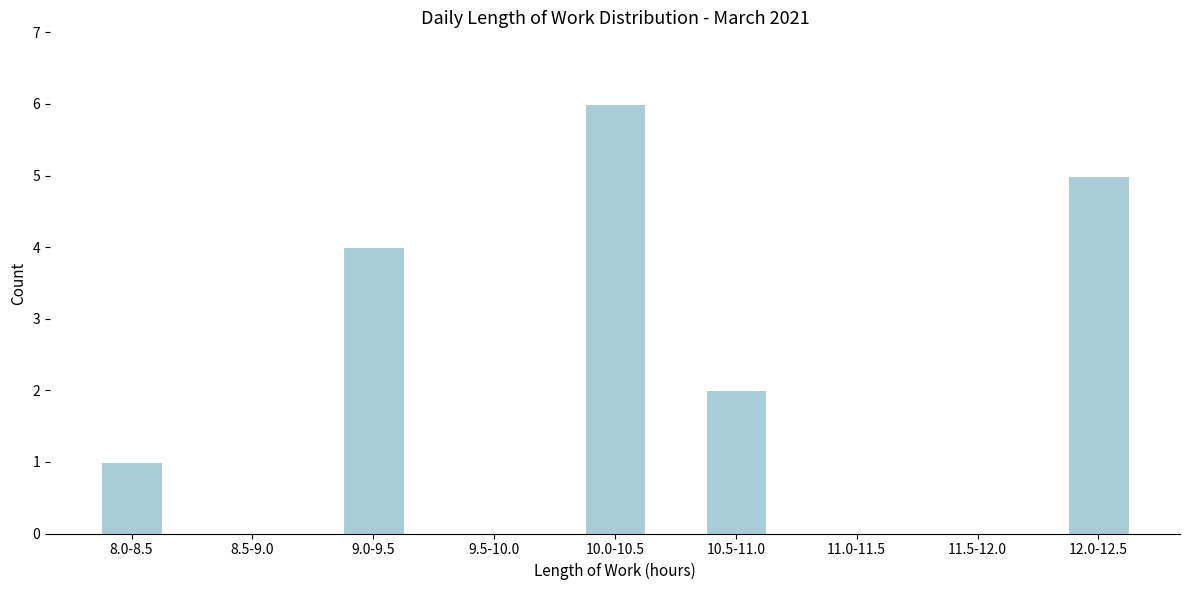

Reading right to left, extract all data points from this chart.

12.0-12.5=5	11.5-12.0=0	11.0-11.5=0	10.5-11.0=2	10.0-10.5=6	9.5-10.0=0	9.0-9.5=4	8.5-9.0=0	8.0-8.5=1